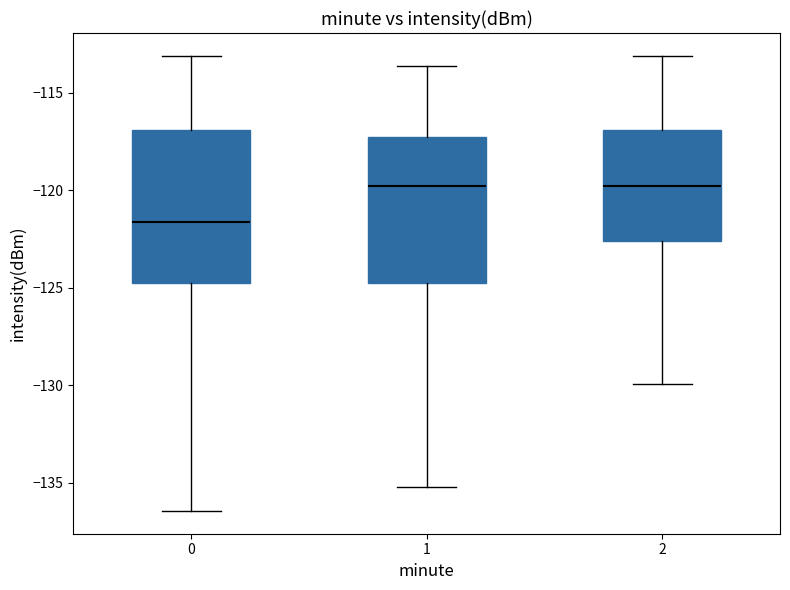

Where does the median line of the box at x = 2 sit on the y-axis? The values are not printed on the chart, so give them approximately, as read against the axis.

-120.0